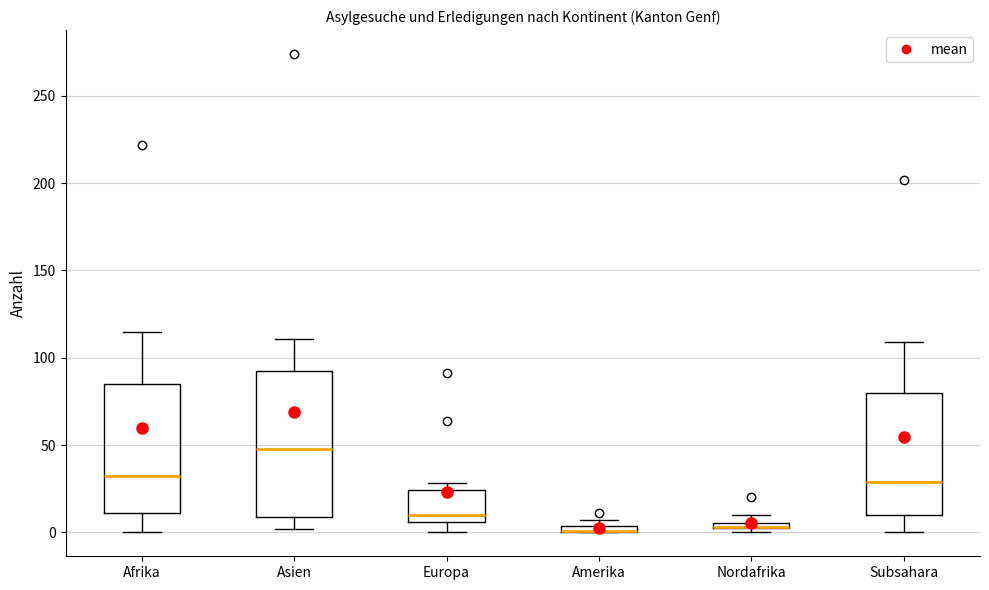

Where does the lower whisker of the box for Afrika end on the y-axis? The values are not printed on the chart, so give them approximately, as read against the axis.

0